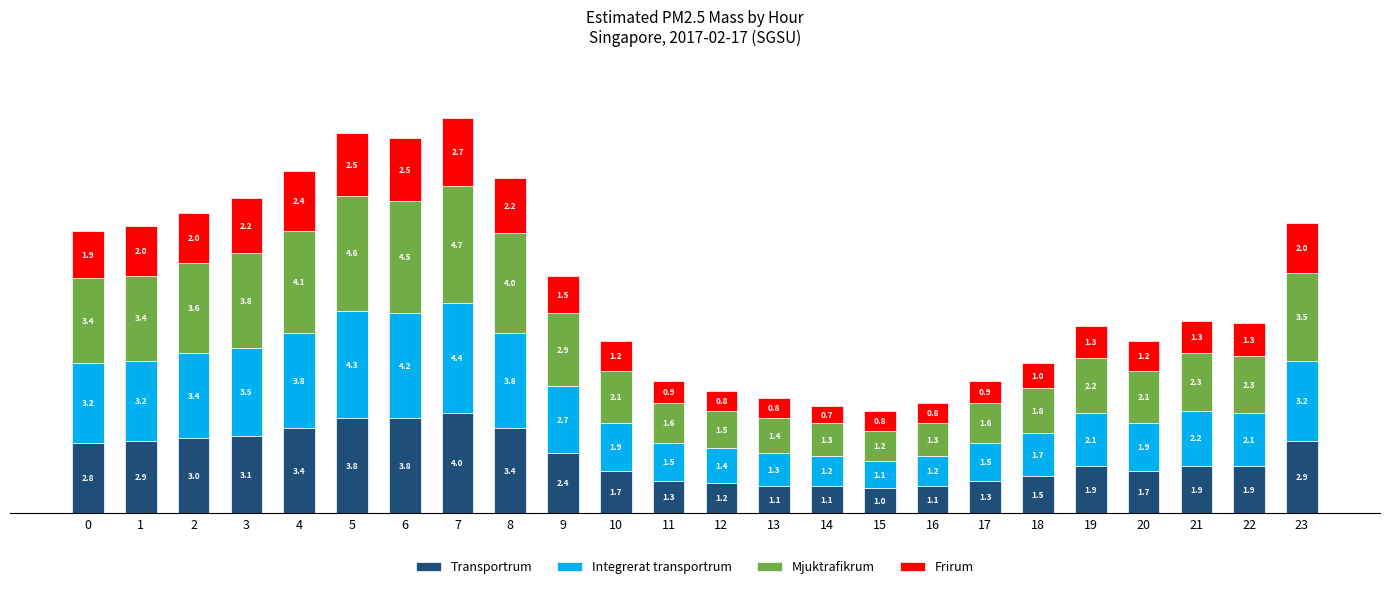

Is it true that Transportrum equals 4.1 at 3?

False